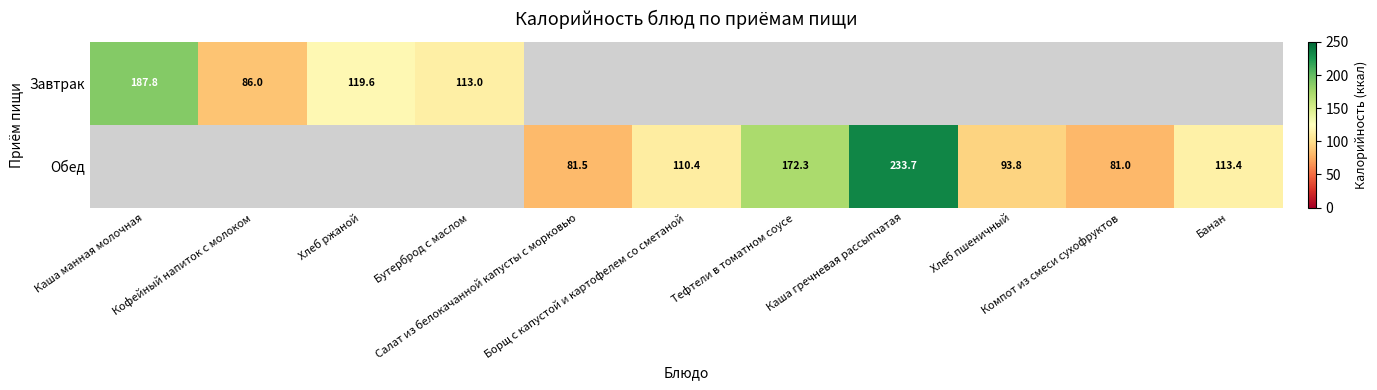

Rank the series by their maximum value, from lowest to highest.

Завтрак, Обед